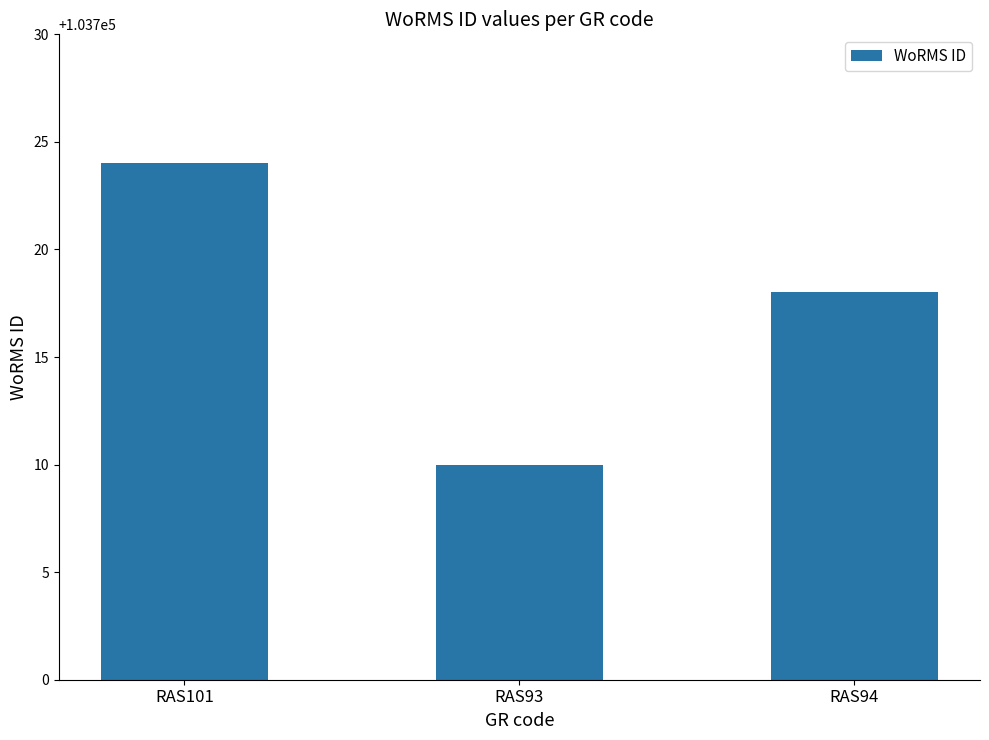

What is the value of the 2nd bar from the left?

103710